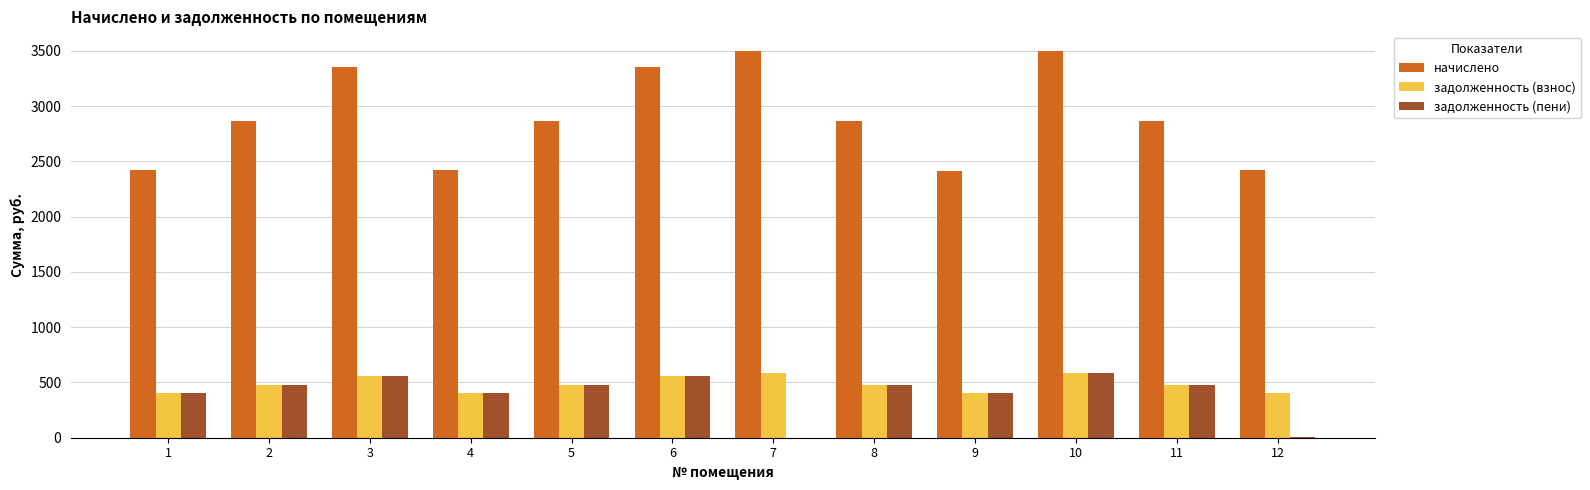

What is the greatest value displayed?

3502.7